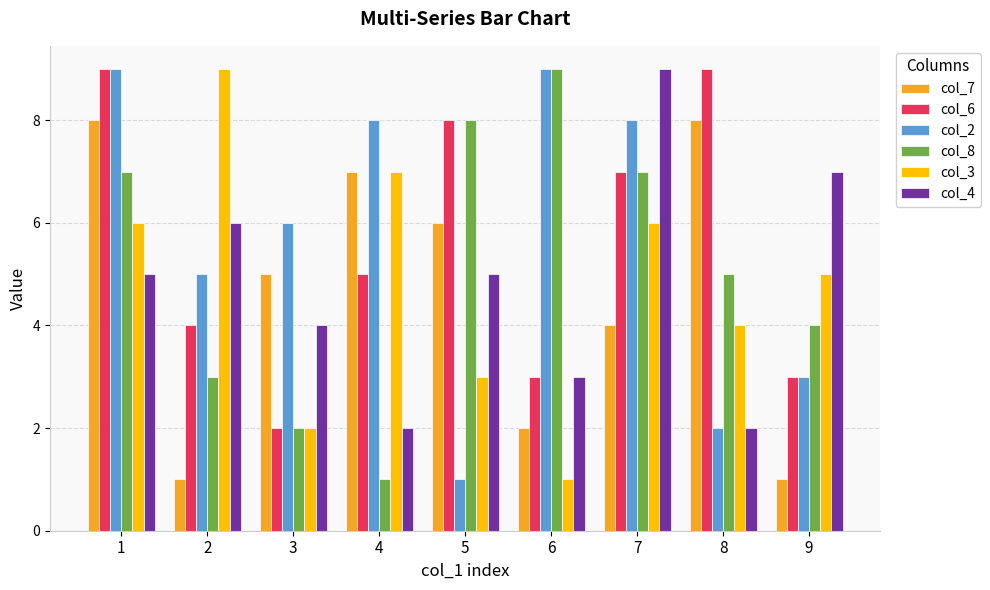

Which series has the largest total across all categories?

col_2